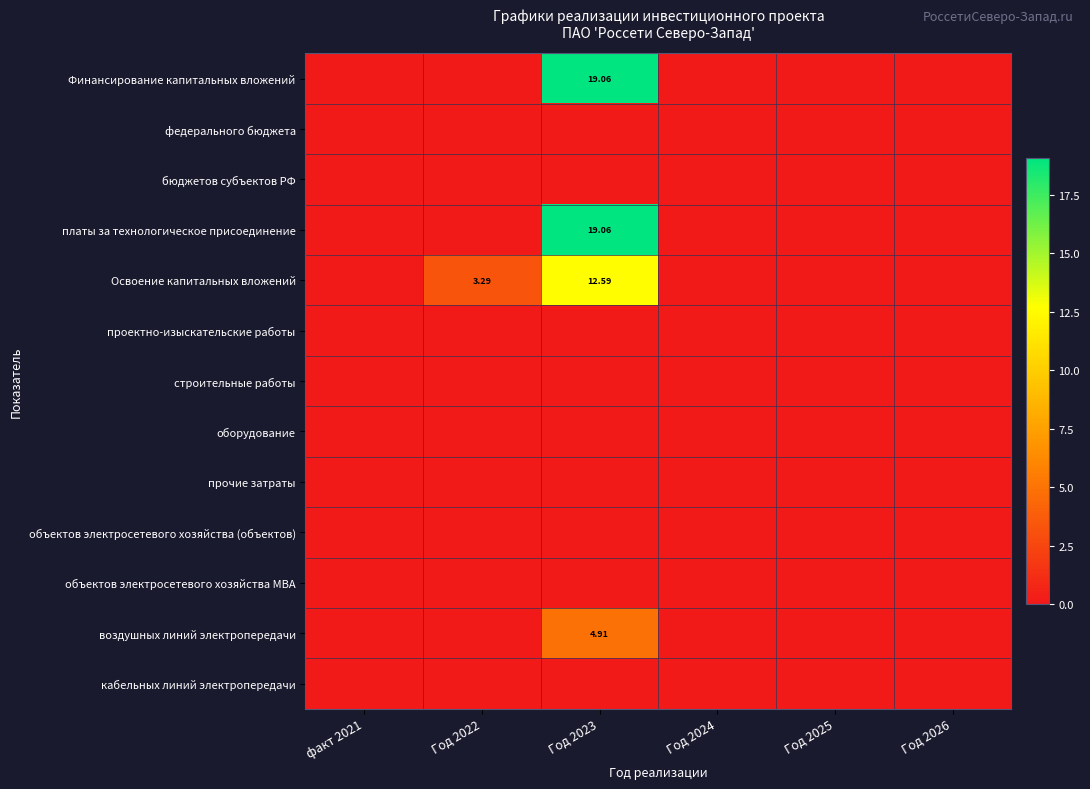

At which category is the sum across all series the highest?

Год 2023